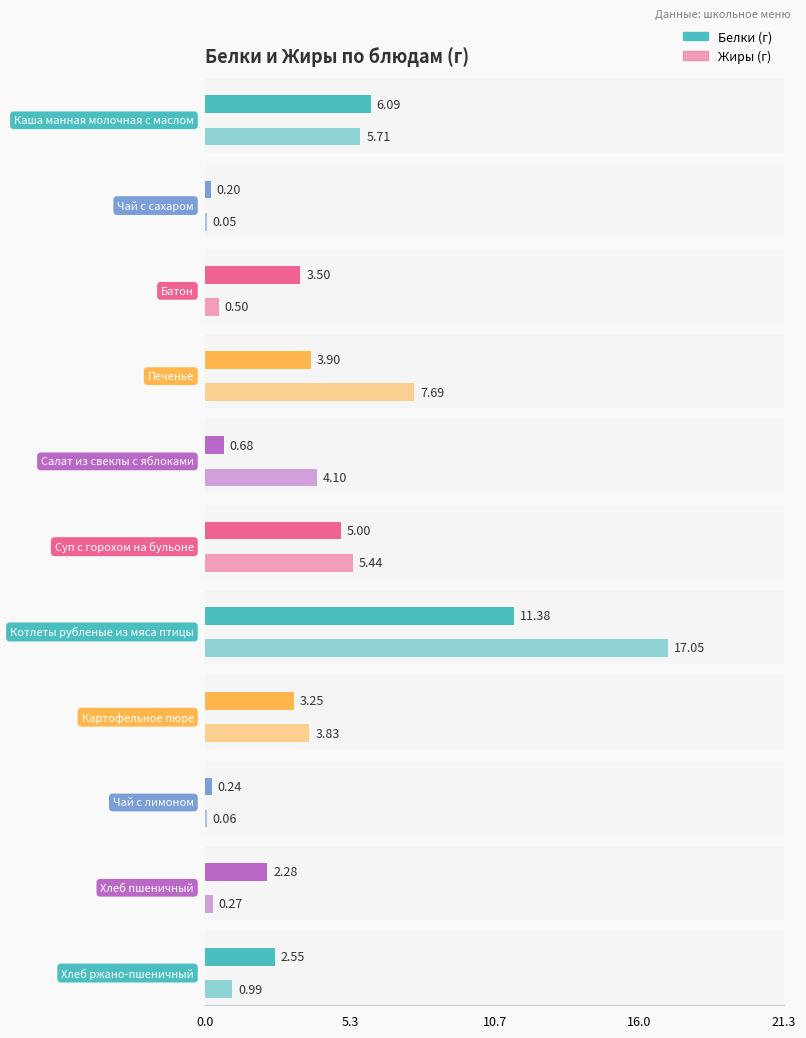

Between Каша манная молочная с маслом and Печенье, which series saw the biggest shift?

Белки